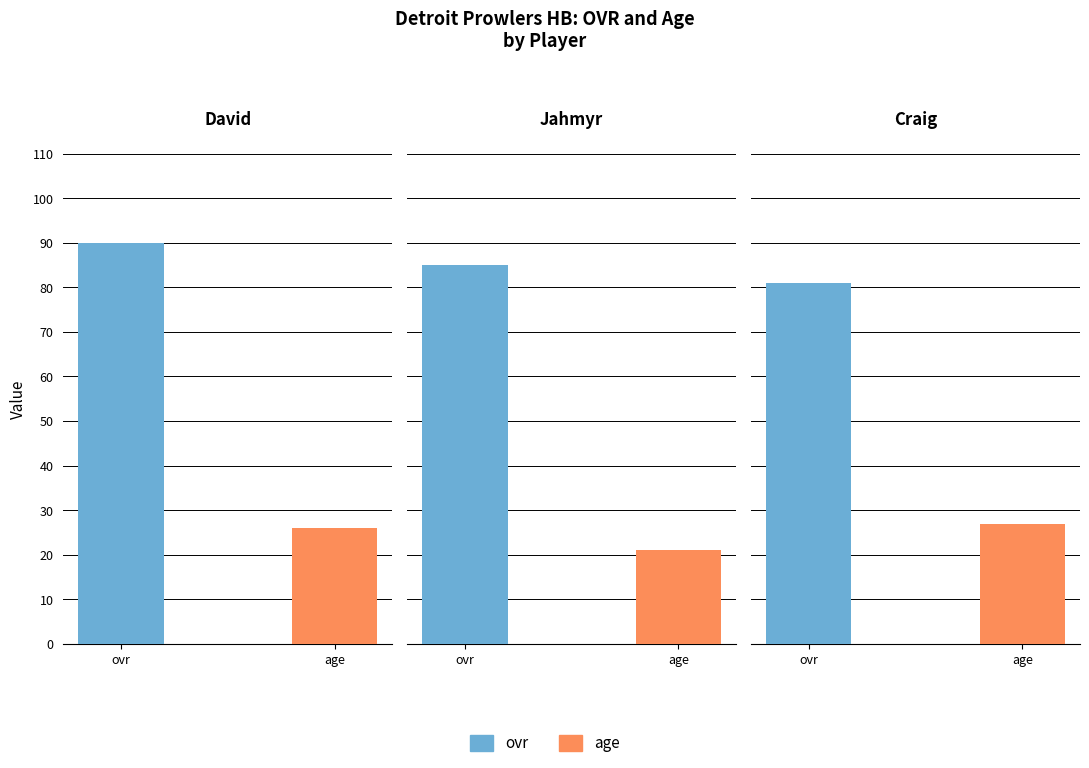

What is the maximum value shown in the chart?

90